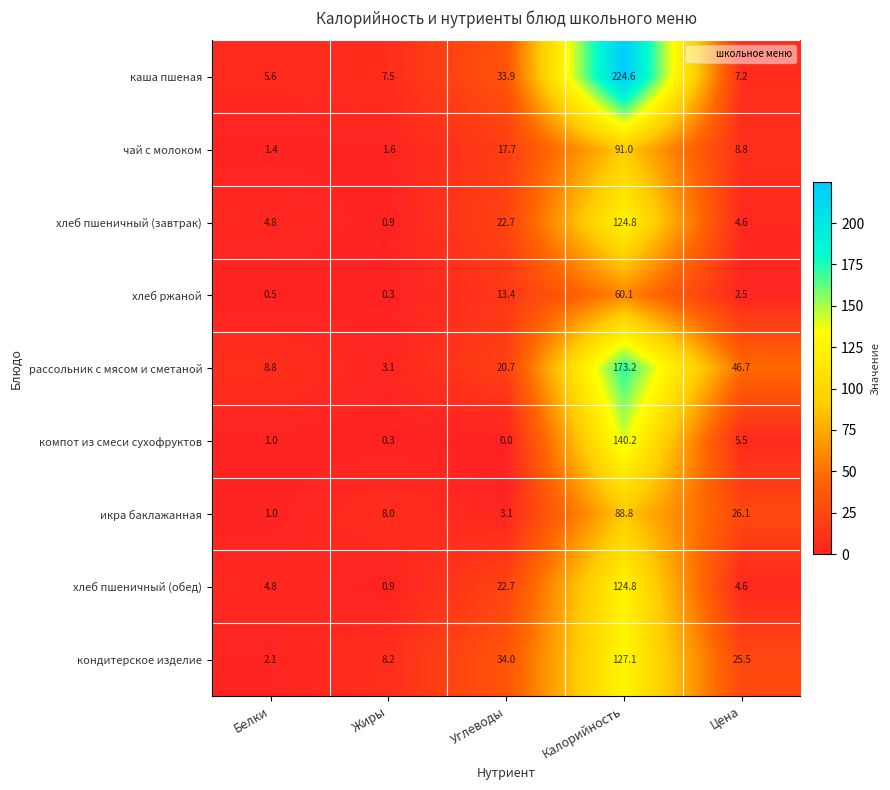

Rank the categories by чай с молоком value from lowest to highest.

Белки, Жиры, Цена, Углеводы, Калорийность